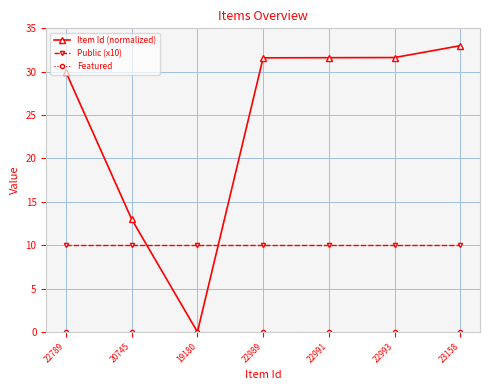

What is the label of the 7th point from the left?

23158